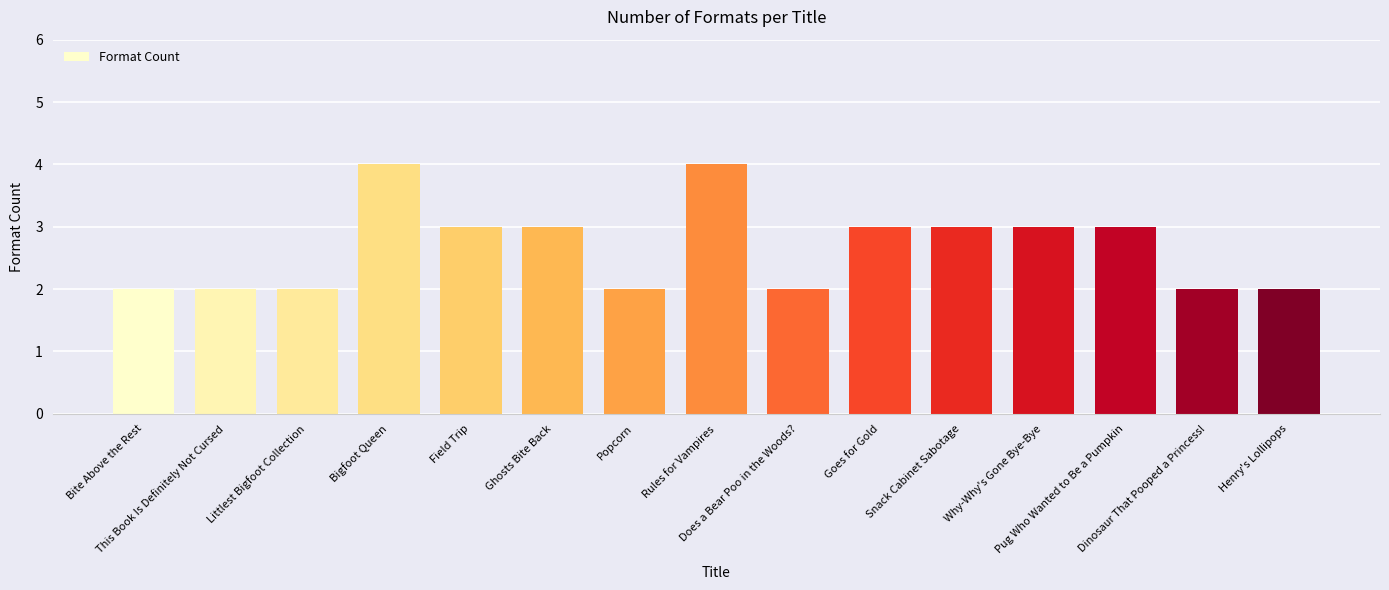

What is the sum of all values?

40